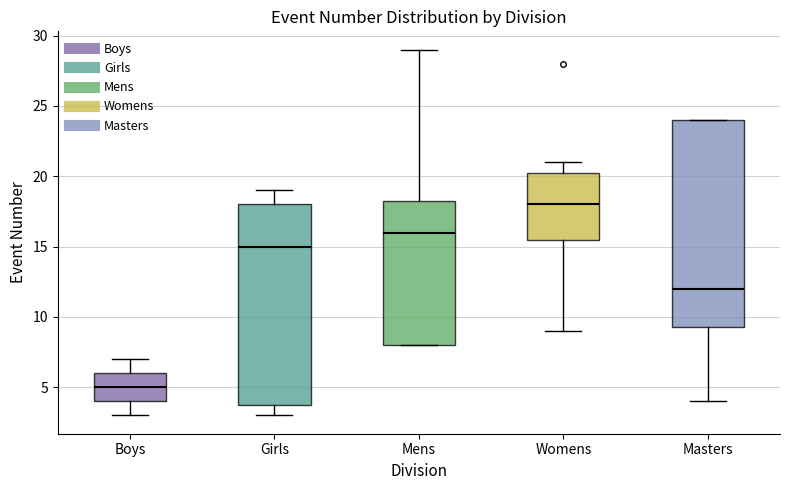

Reading left to right, read every box against the y-axis: the position of its median line, the range the box covers, and the ends of its whiskers. The values are not printed on the chart, so give them approximately, as read against the axis.

Boys: median 5.0, box 4.0 to 6.0, whiskers 3.0 to 7.0
Girls: median 15.0, box 4.0 to 18.0, whiskers 3.0 to 19.0
Mens: median 16.0, box 8.0 to 18.5, whiskers 8.0 to 29.0
Womens: median 18.0, box 15.5 to 20.5, whiskers 9.0 to 21.0
Masters: median 12.0, box 9.5 to 24.0, whiskers 4.0 to 24.0